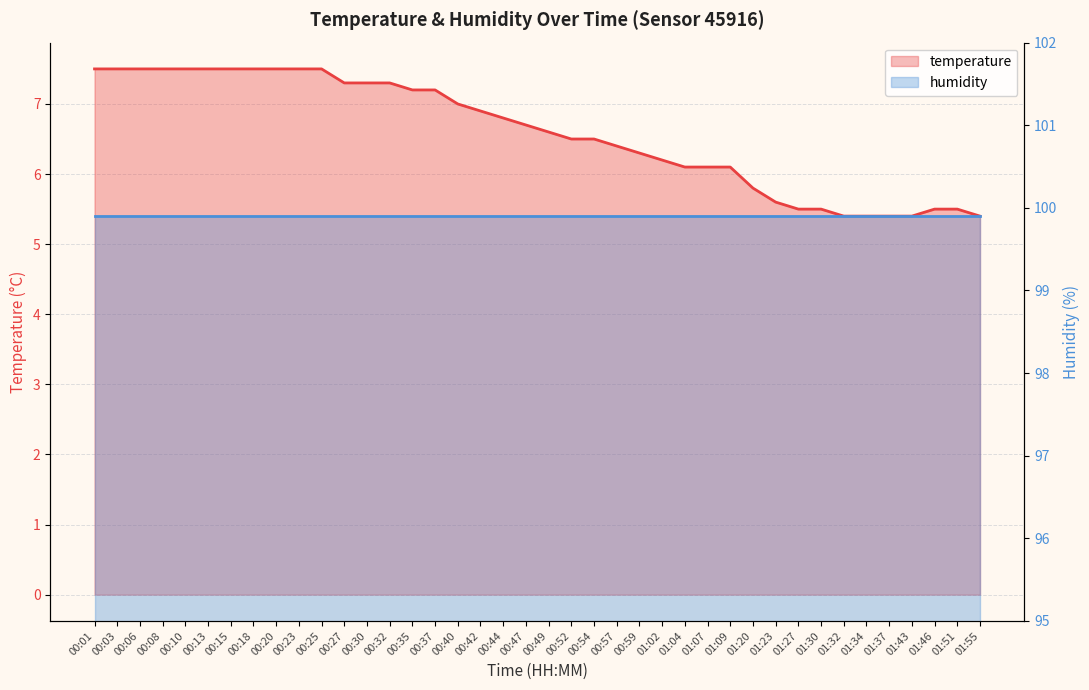

List the labels in order of temperature value, largest first.

00:01, 00:03, 00:06, 00:08, 00:10, 00:13, 00:15, 00:18, 00:20, 00:23, 00:25, 00:27, 00:30, 00:32, 00:35, 00:37, 00:40, 00:42, 00:44, 00:47, 00:49, 00:52, 00:54, 00:57, 00:59, 01:02, 01:04, 01:07, 01:09, 01:20, 01:23, 01:27, 01:30, 01:46, 01:51, 01:32, 01:34, 01:37, 01:43, 01:55